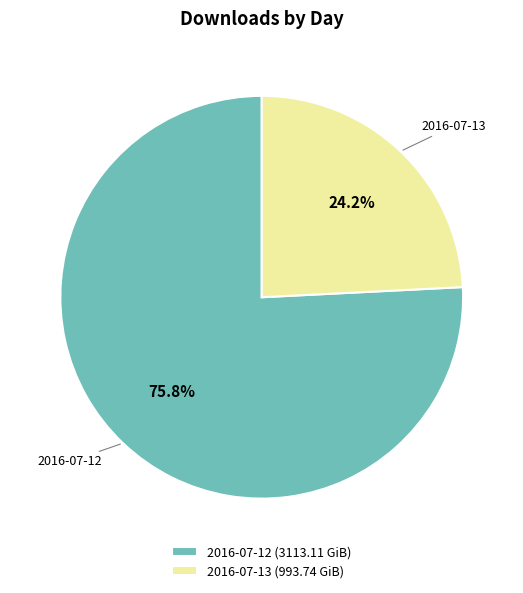

To the nearest percent, what is the difference between the 2016-07-12 and 2016-07-13 slice percentages?

52%